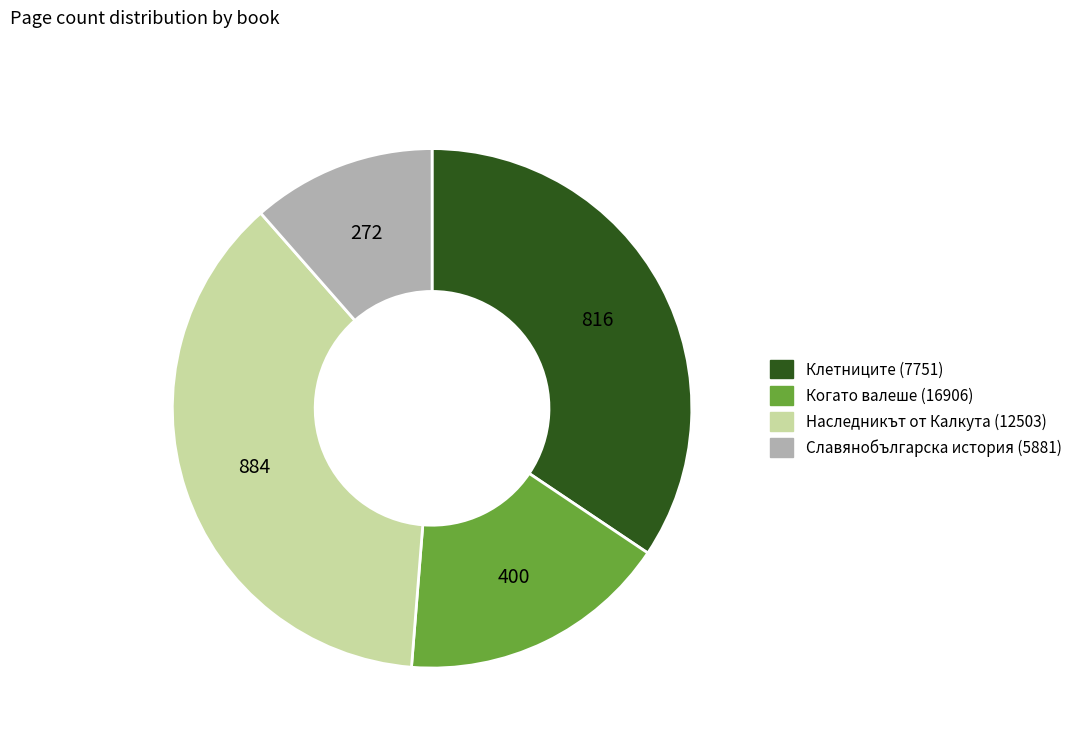

Approximately how many times larger is the value at Наследникът от Калкута (12503) compared to Когато валеше (16906)?

2.2